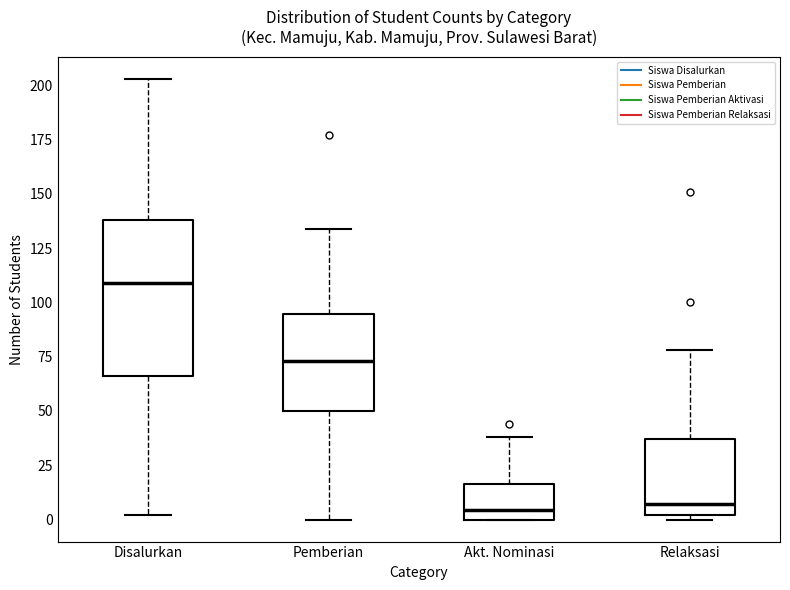

Reading left to right, transcribe this box plot: for each box, give where its median line is, the range the box spans, and where its two whiskers end, as read against the y-axis. The values are not printed on the chart, so give them approximately, as read against the axis.

Disalurkan: median 110, box 65 to 140, whiskers 0 to 205
Pemberian: median 75, box 50 to 95, whiskers 0 to 135
Akt. Nominasi: median 5, box 0 to 15, whiskers 0 to 40
Relaksasi: median 5, box 0 to 35, whiskers 0 (just below the box's lower edge) to 80